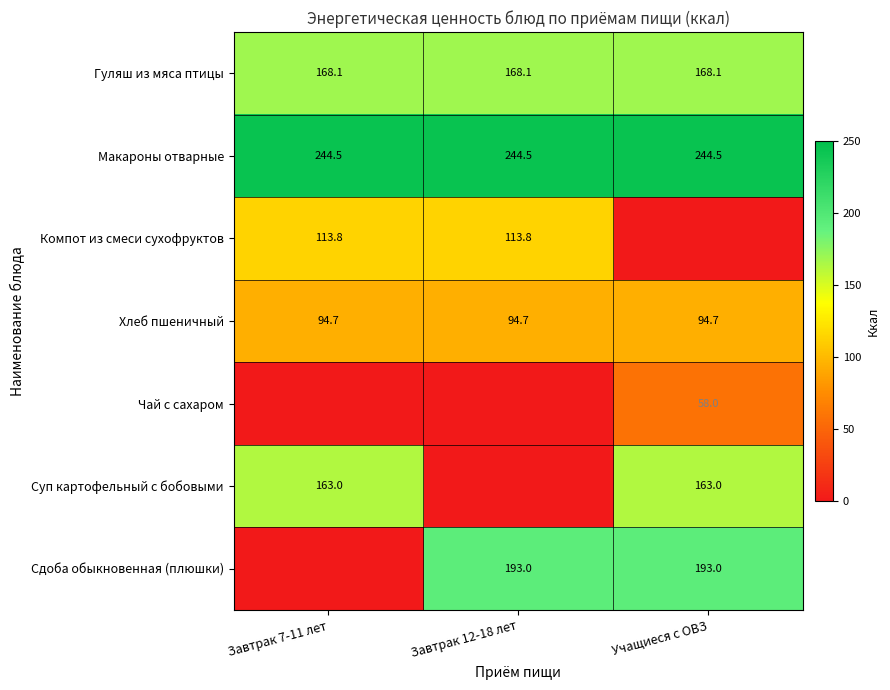

True or false: Сдоба обыкновенная (плюшки) has a value of 131.8 at Завтрак 12-18 лет.

False